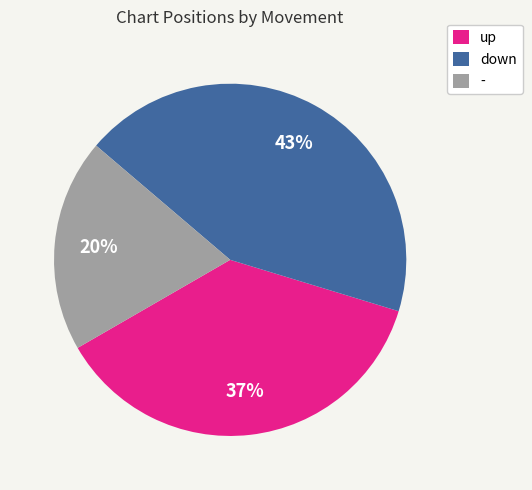

Combined, do - and up account for over 50%?

Yes